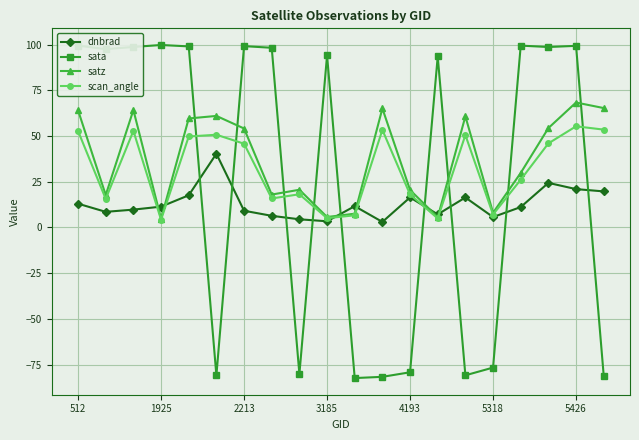

What is the value of the satz point at the 6th from the left?

61.0